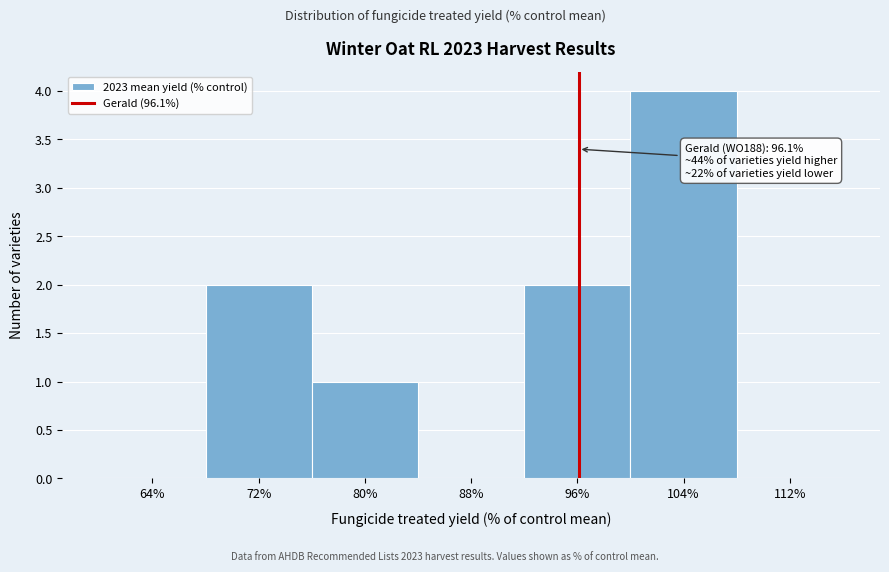

Over which range of the x-axis is the bar tallest?

100 to 108